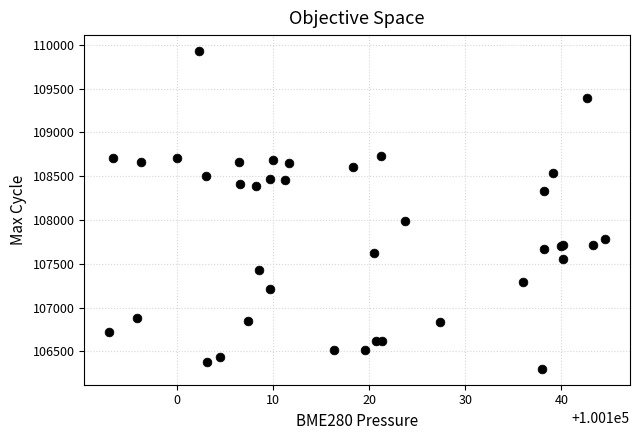

What Y value in the scatter plot is closest to 108114?

107991